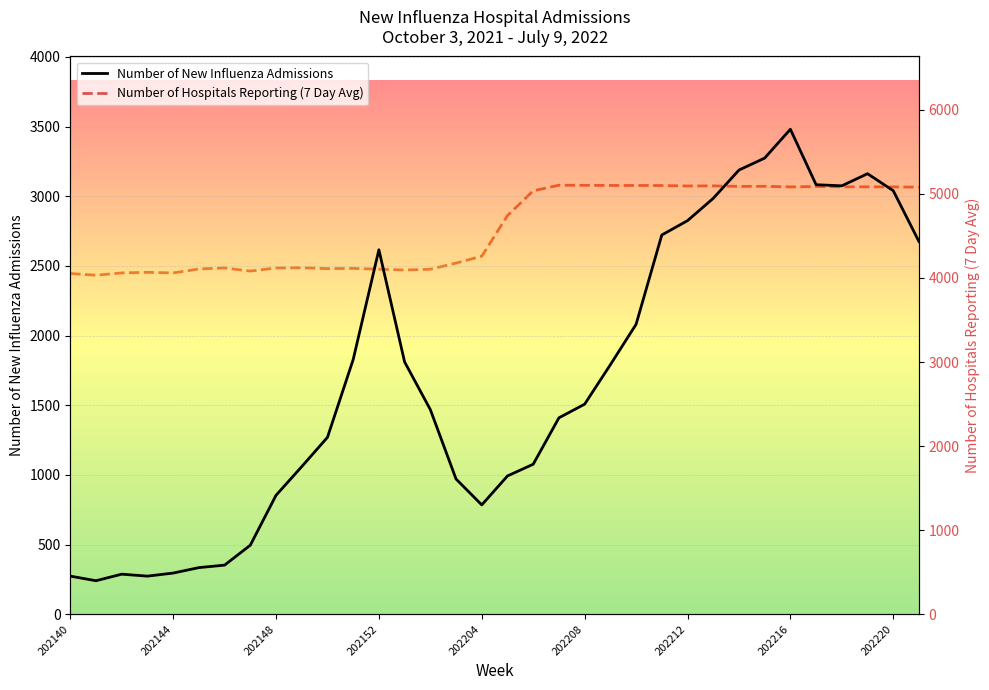

Reading left to right, what are all the values shown in this chart?

Number of New Influenza Admissions: 274	241	288	274	296	335	353	496	854	1060	1270	1828	2616	1811	1469	971	785	993	1077	1410	1508	1791	2081	2722	2825	2985	3188	3274	3481	3083	3075	3162	3040	2675
Number of Hospitals Reporting (7 Day Avg): 4052	4032	4059	4066	4059	4106	4118	4081	4118	4121	4110	4113	4103	4094	4103	4176	4258	4741	5035	5102	5101	5099	5099	5098	5093	5094	5088	5089	5082	5087	5083	5083	5082	5079